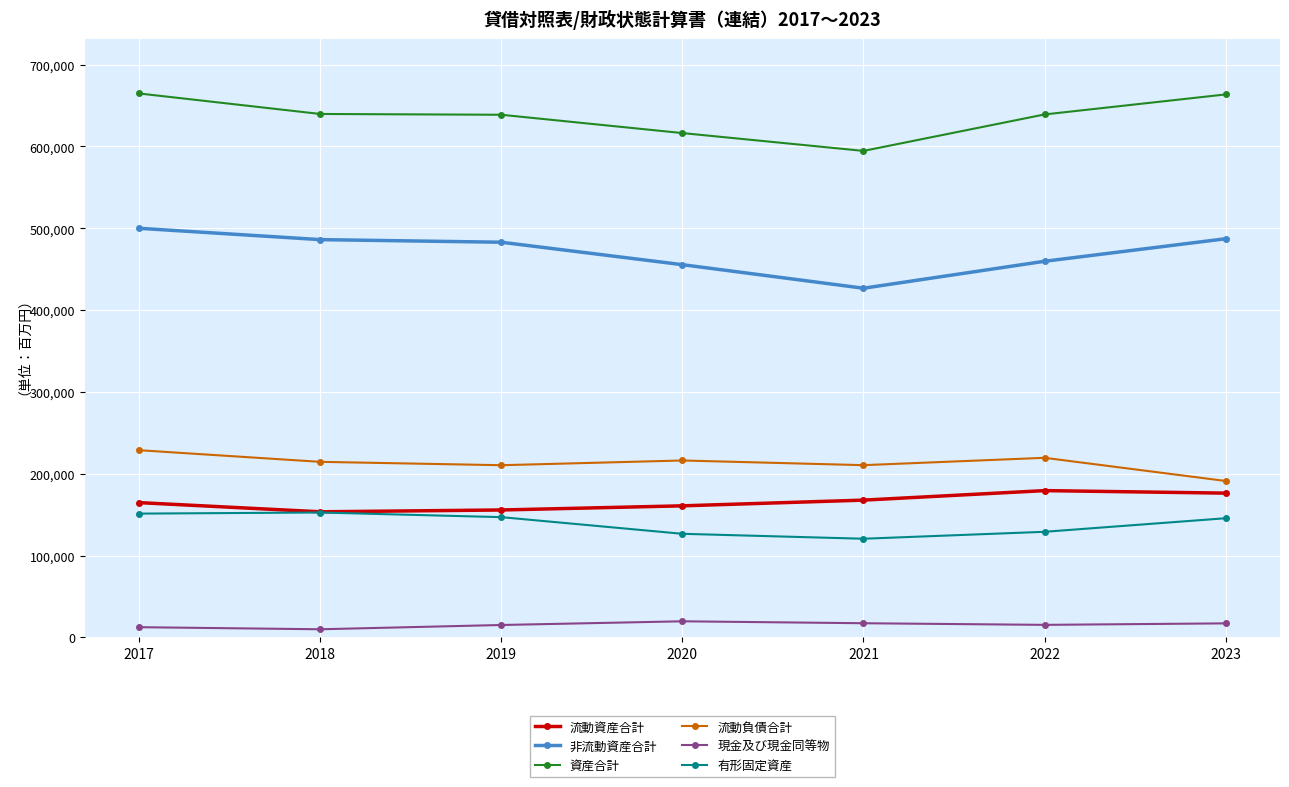

True or false: 有形固定資産 and 非流動資産合計 intersect in this chart.

False